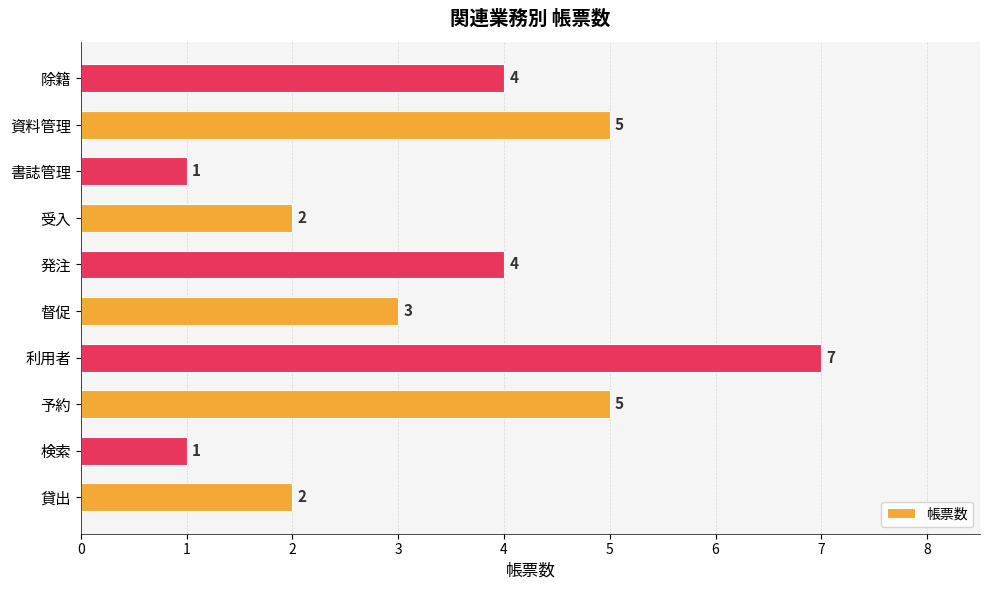

How many categories are shown in the chart?

10